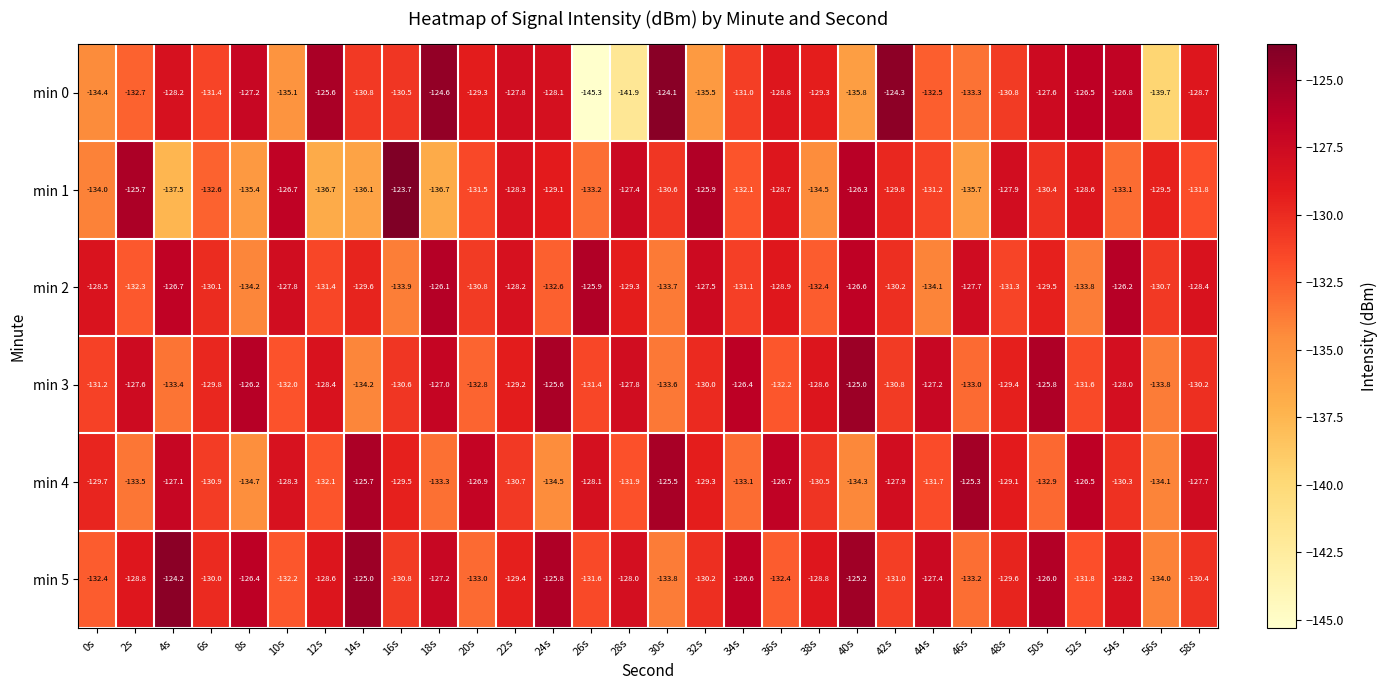

List the series in order of their peak value, lowest first.

min 2, min 4, min 3, min 5, min 0, min 1